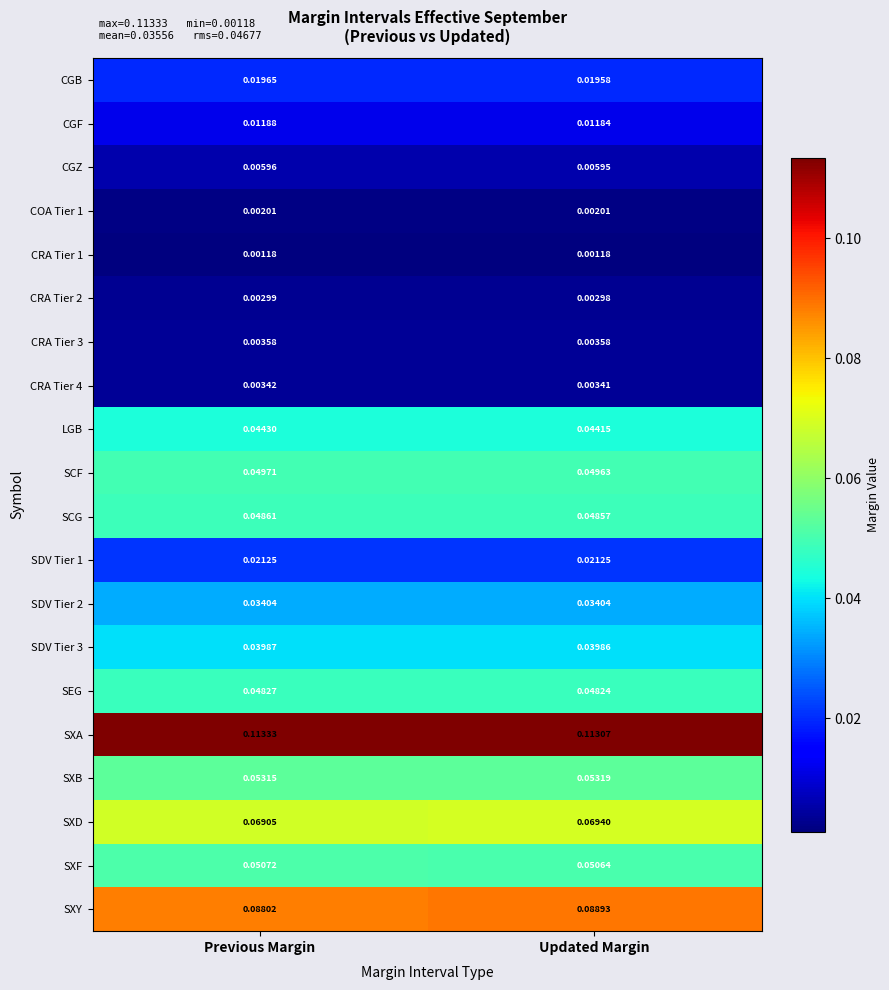

Rank the series at Previous Margin from highest to lowest value.

SXA, SXY, SXD, SXB, SXF, SCF, SCG, SEG, LGB, SDV Tier 3, SDV Tier 2, SDV Tier 1, CGB, CGF, CGZ, CRA Tier 3, CRA Tier 4, CRA Tier 2, COA Tier 1, CRA Tier 1